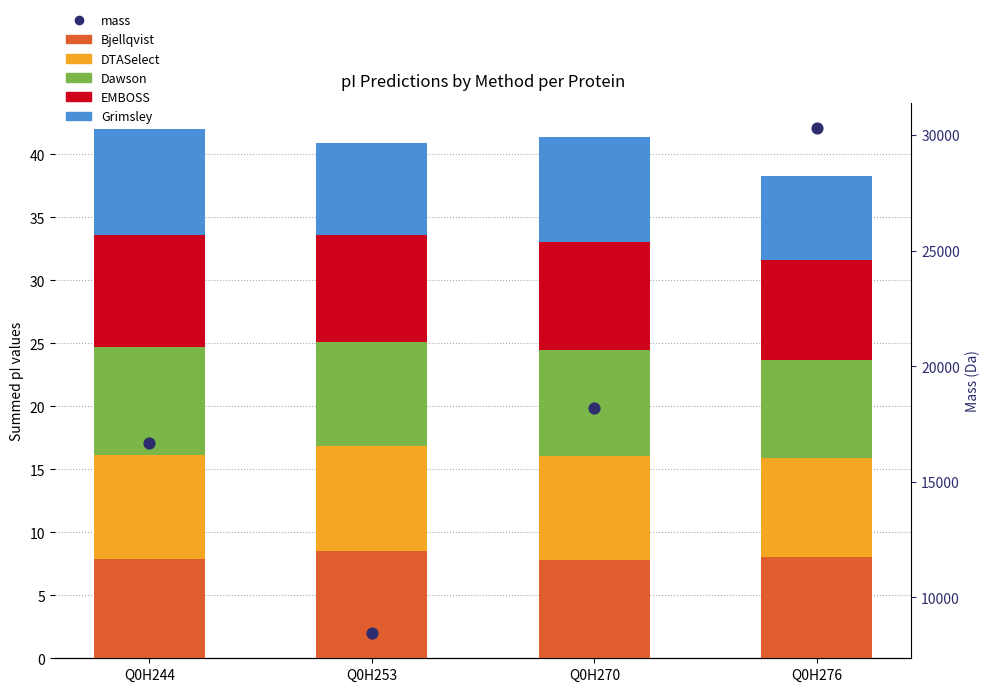

Which series contains the lowest Y value?

Grimsley